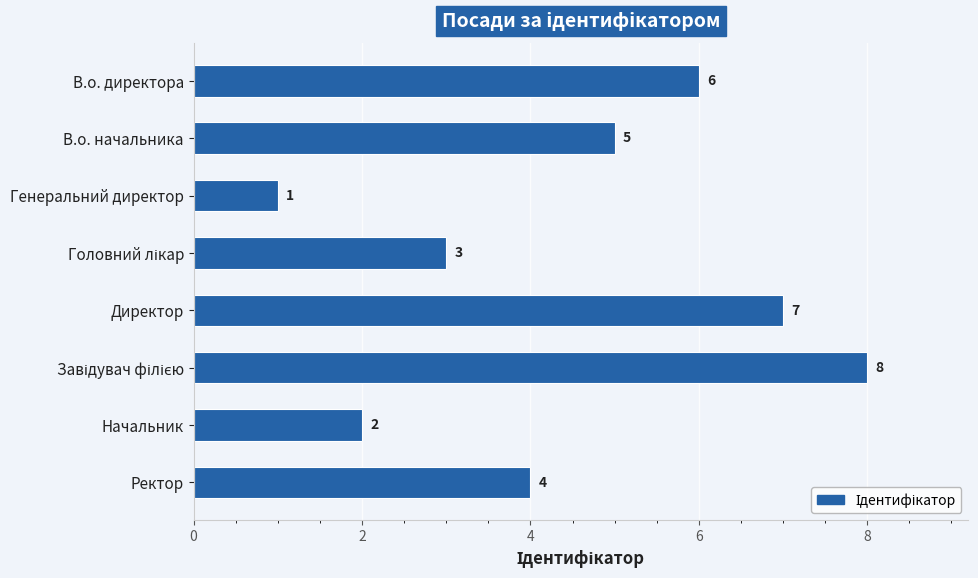

How many values are between 3 and 7?

5